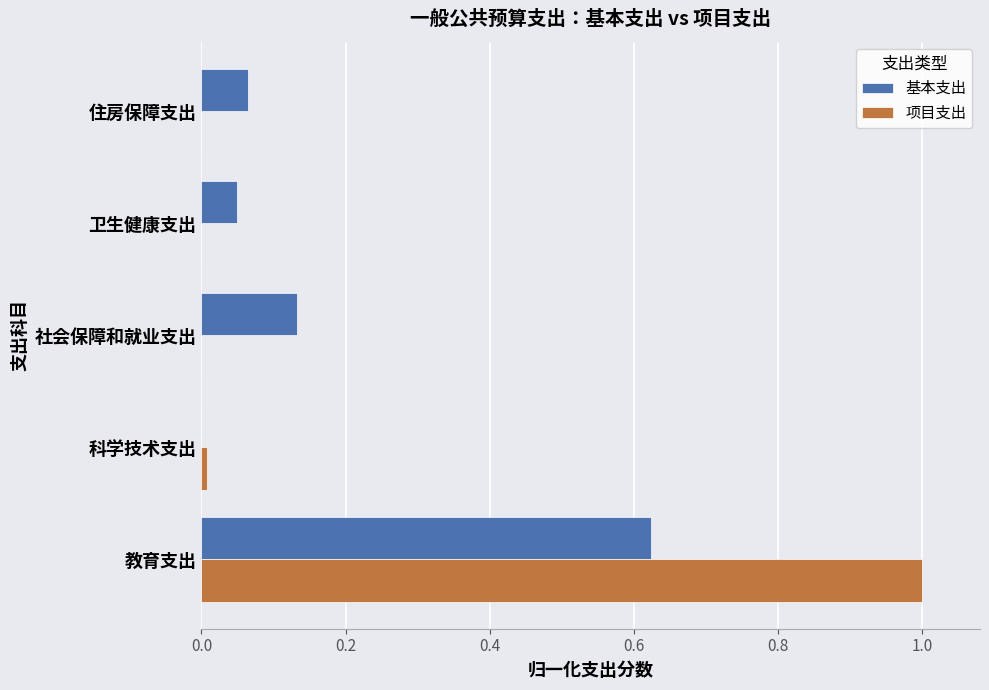

What are all the series names shown in the legend?

基本支出, 项目支出